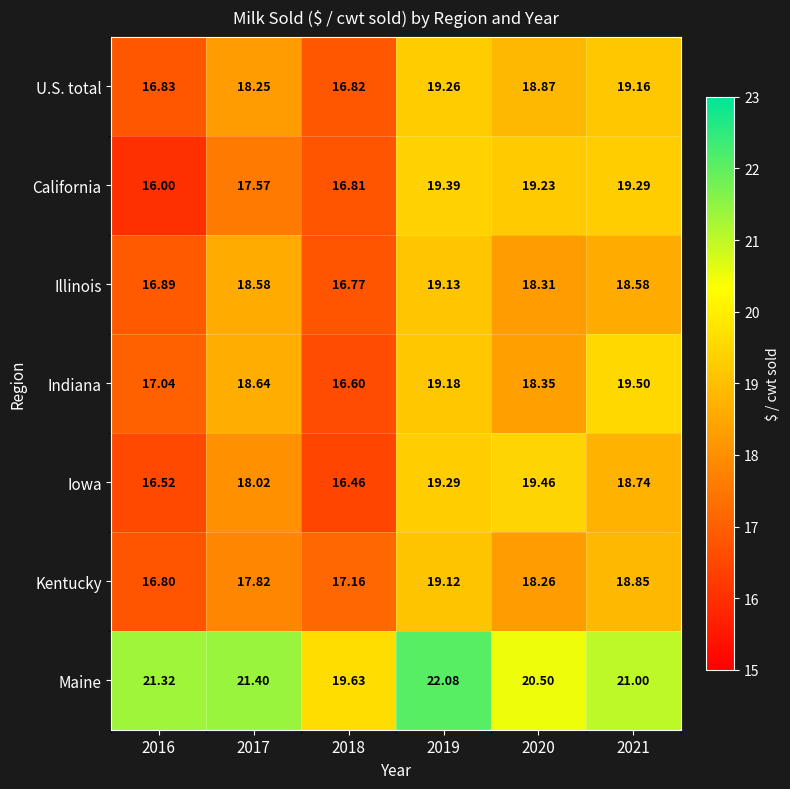

How many data points does each series have?

6